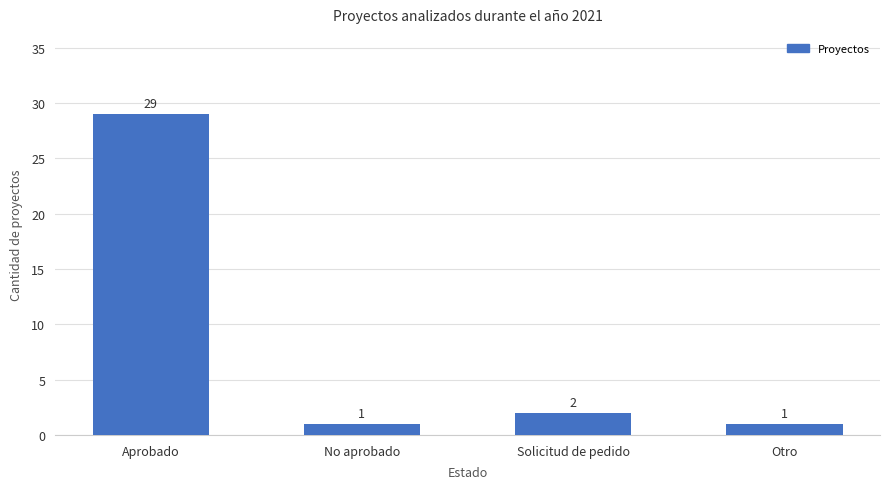

Reading left to right, extract all data points from this chart.

29	1	2	1